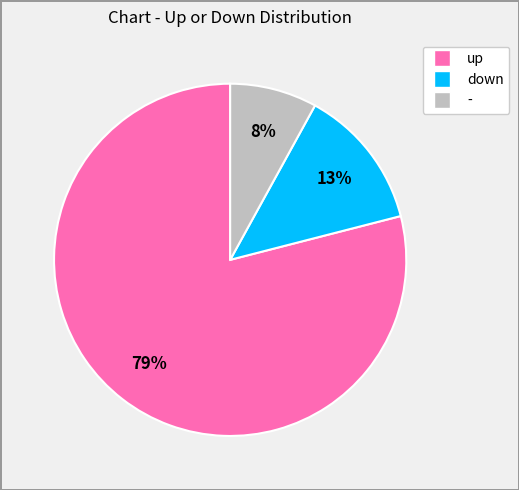

Is it true that down is 23% of the pie?

False